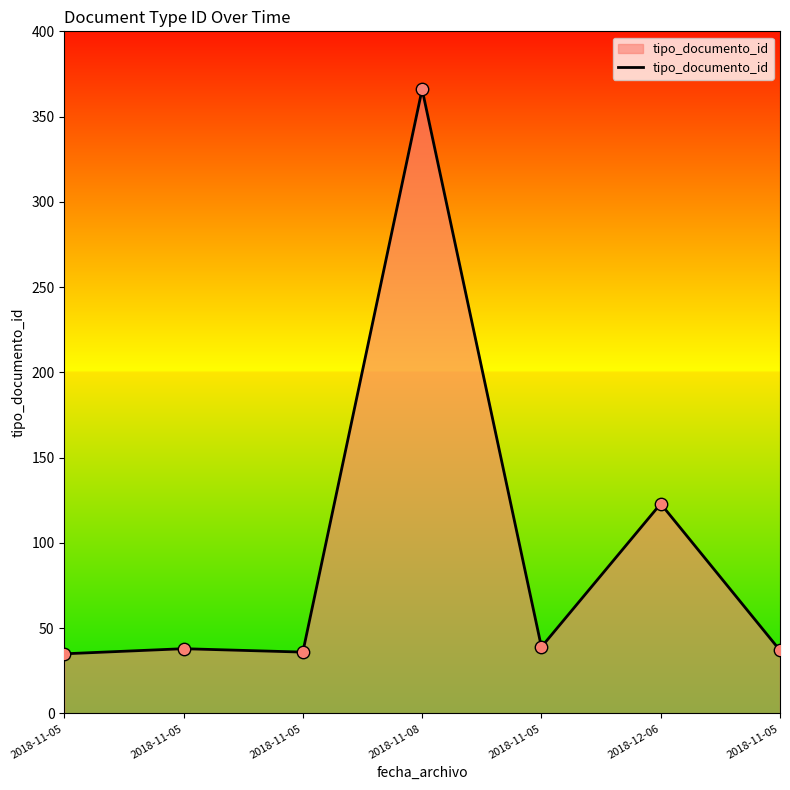

Approximately how many times larger is the value at 2018-11-05 compared to 2018-11-05?

1.1